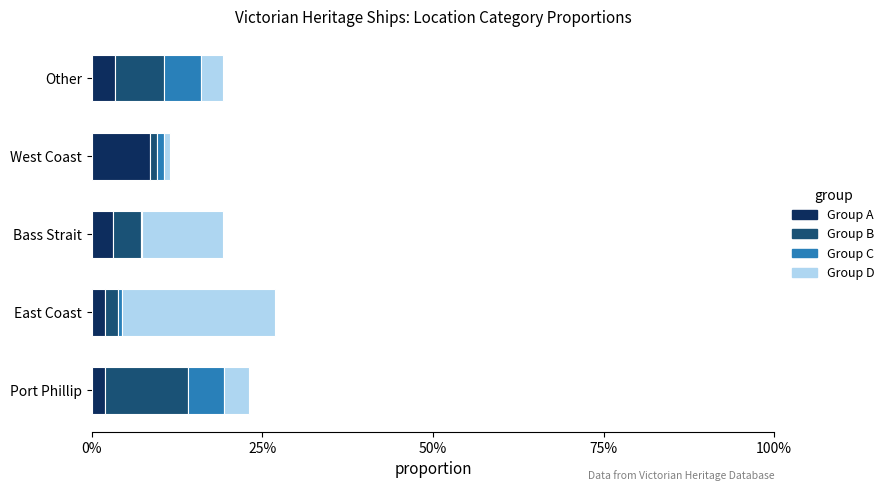

List the series in order of their peak value, lowest first.

Group C, Group A, Group B, Group D